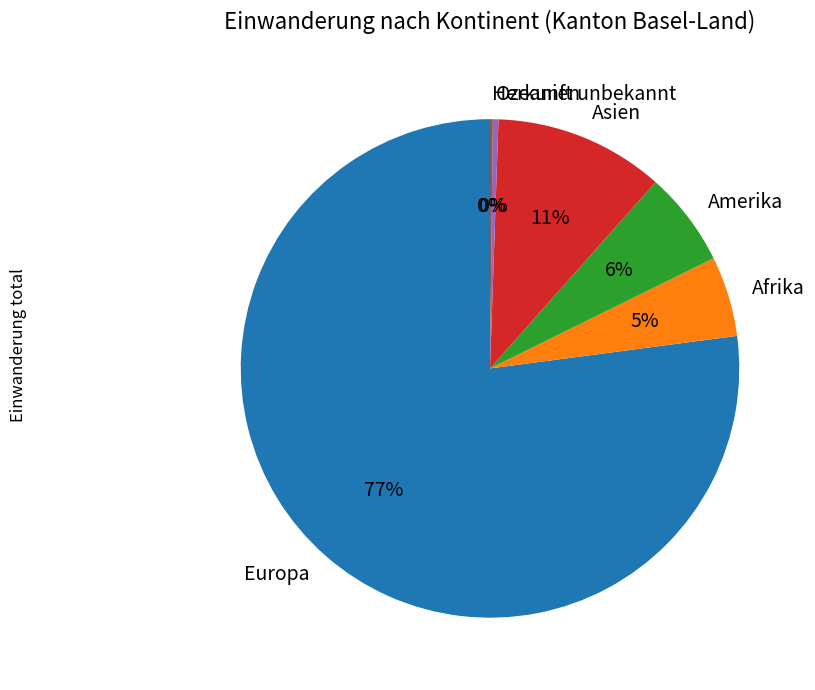

True or false: Amerika accounts for 16% of the total.

False